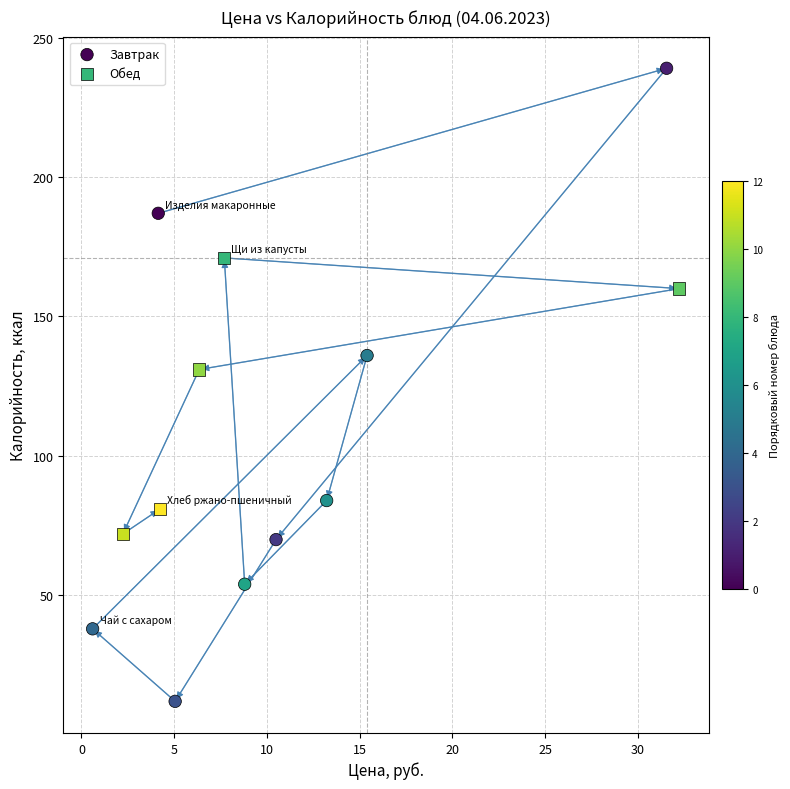

Which series contains the highest Y value?

Завтрак